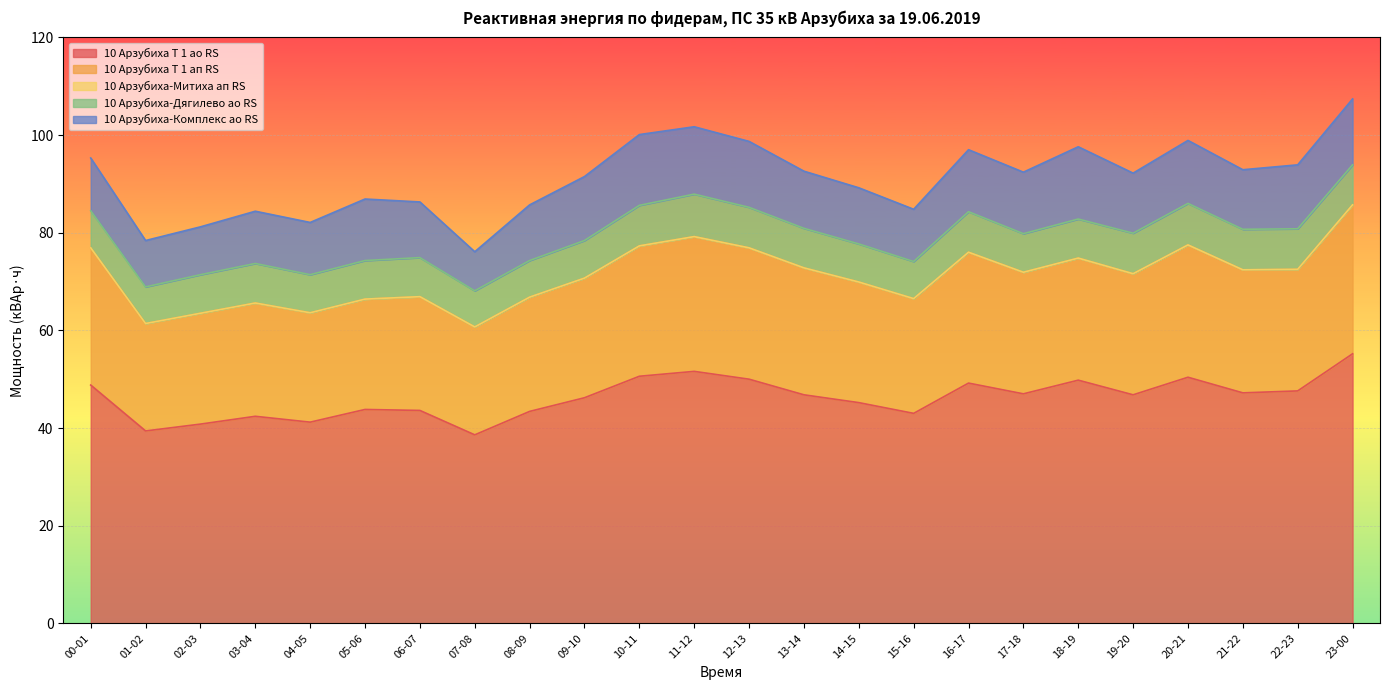

What is the spread (max minus min) of values at 06-07?

43.6